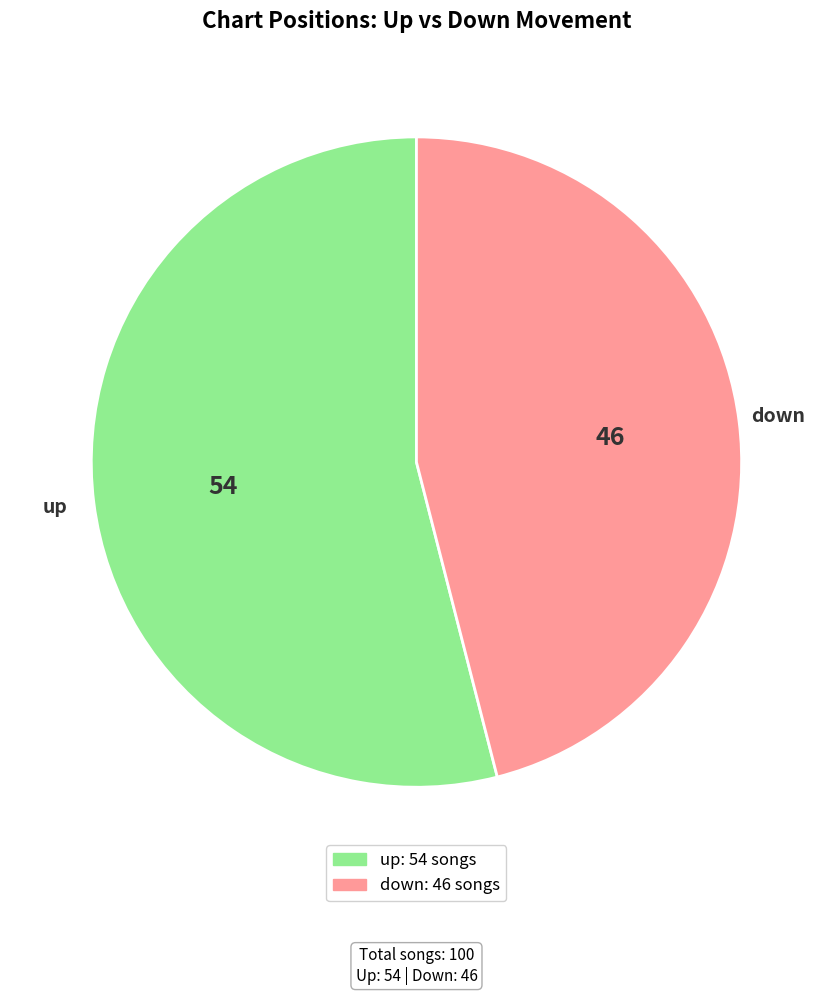

Which category has the smallest portion of the pie?

down